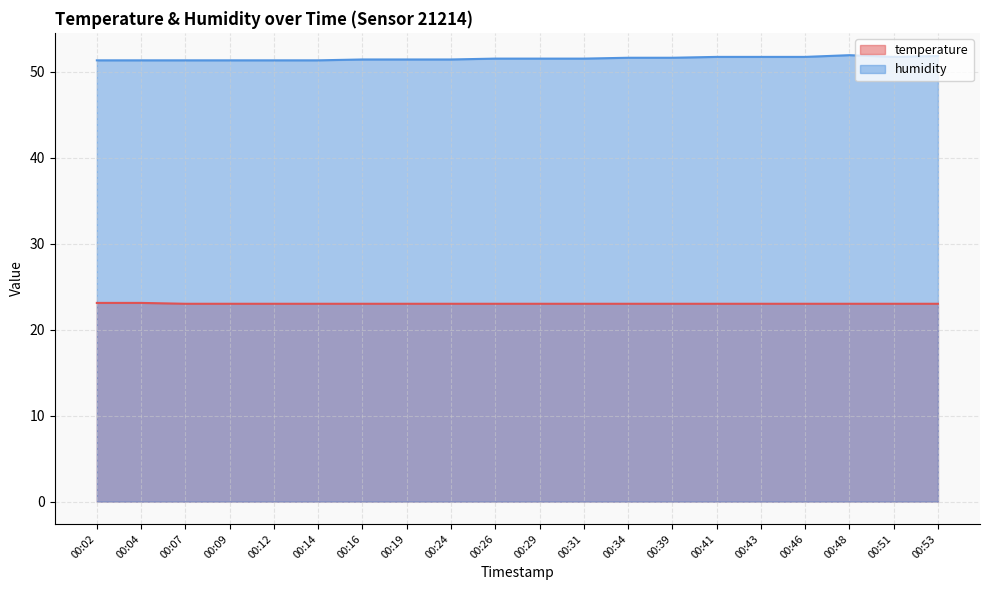

How many lines are shown in the chart?

2